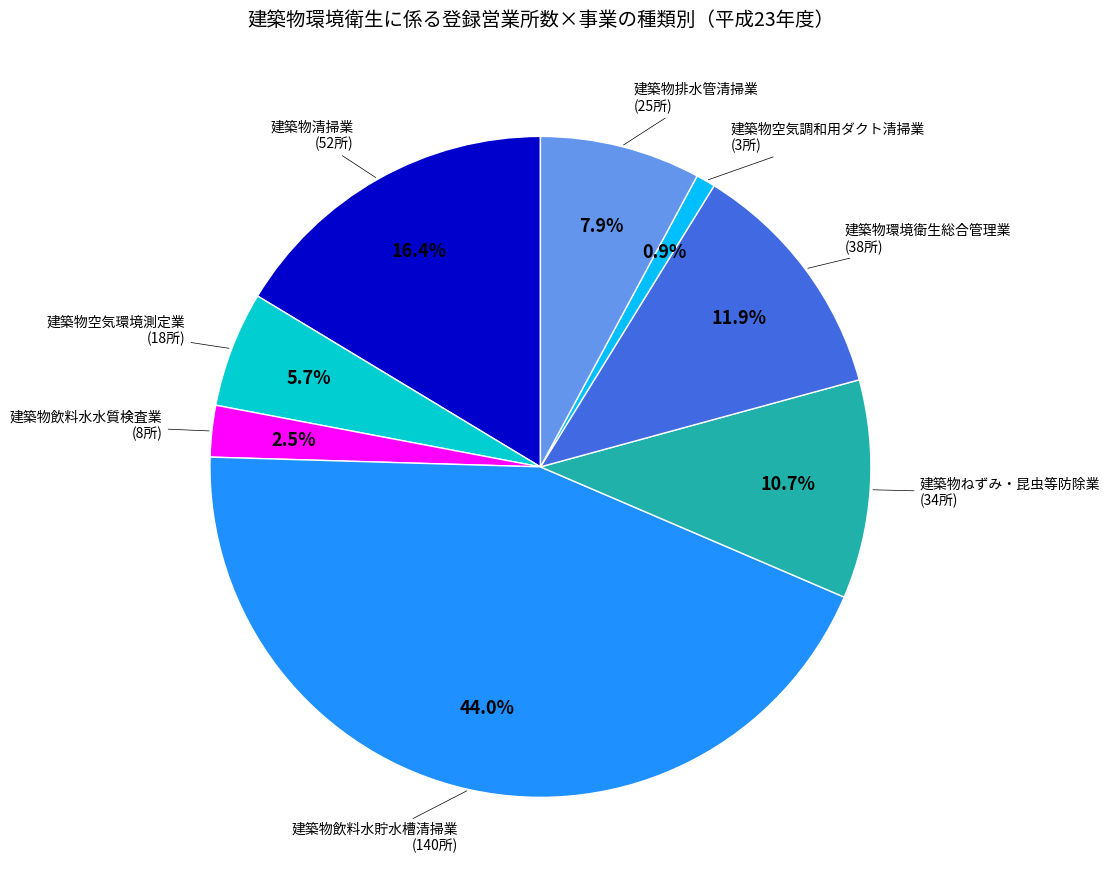

How many slices are in this pie chart?

8